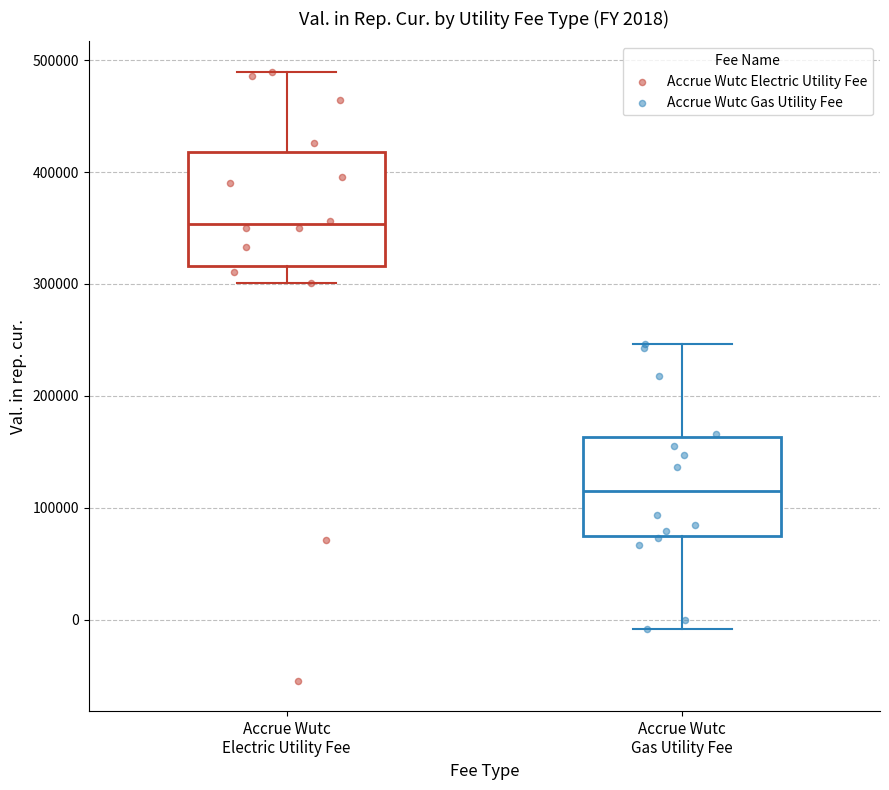

Comparing the boxes themselves (not the whiskers), which one is the tallest?

Accrue Wutc Electric Utility Fee